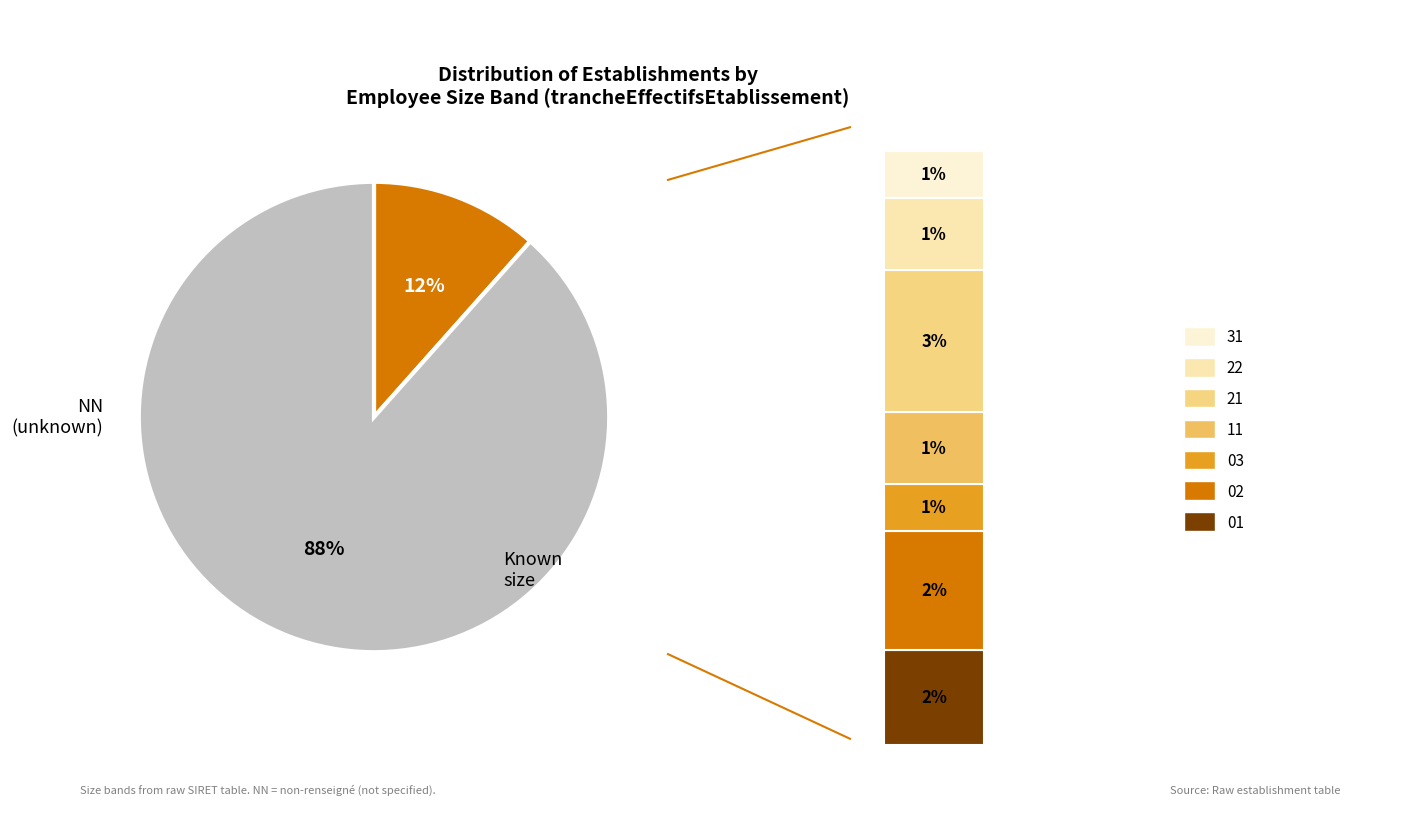

Is there a majority slice in this chart?

Yes